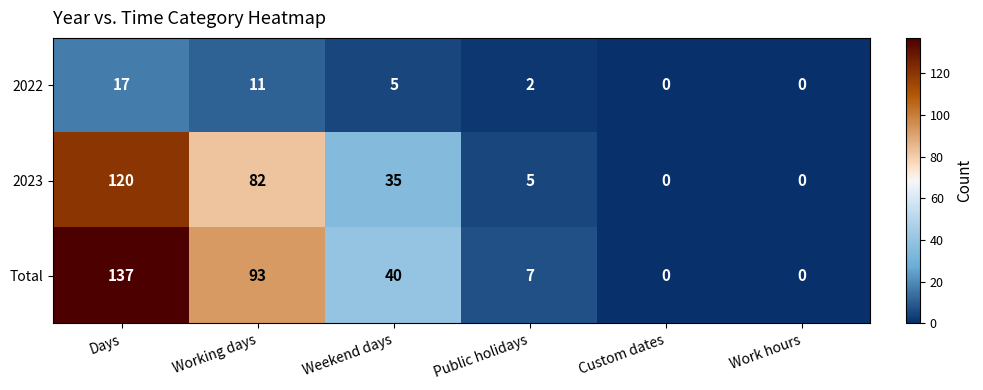

What is the difference between the maximum and minimum values in the Total series?

137